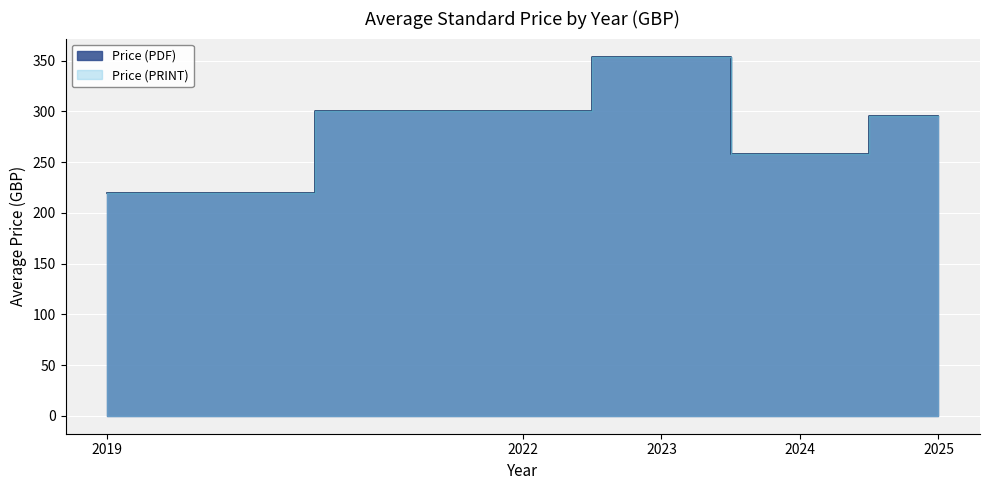

Is the value of Price (PDF) at 134 greater than the value of Price (PRINT) at 134?

No